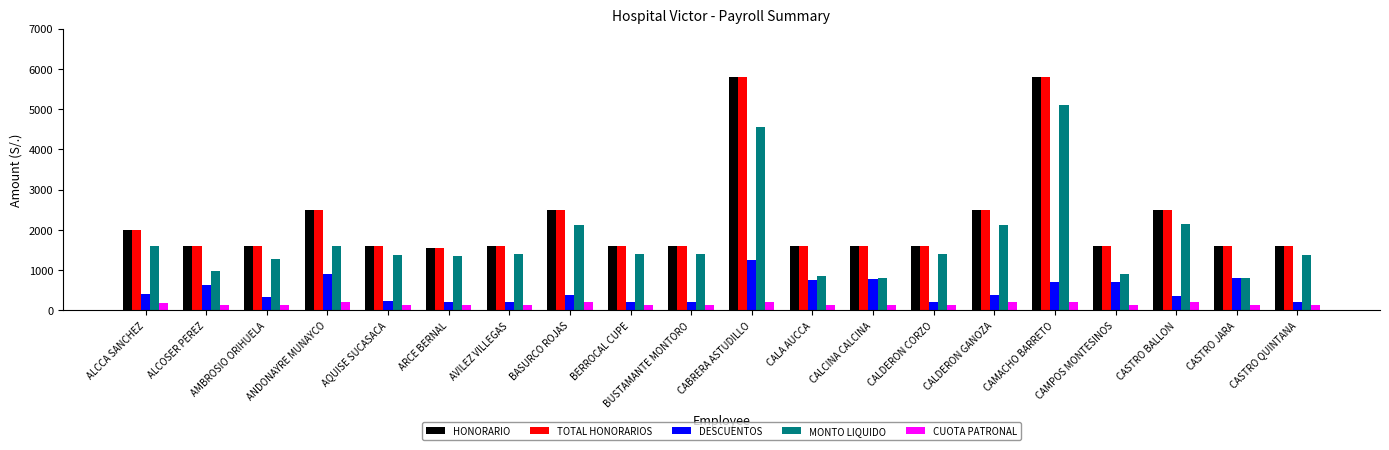

Are the bars grouped side by side (vs. stacked)?

Yes